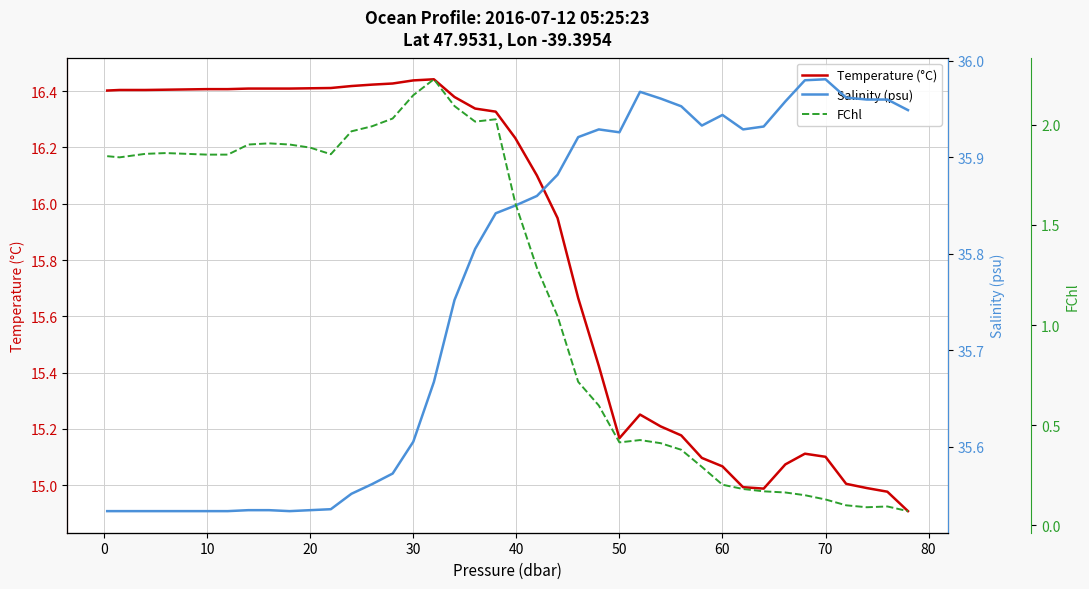

How many lines are shown in the chart?

3